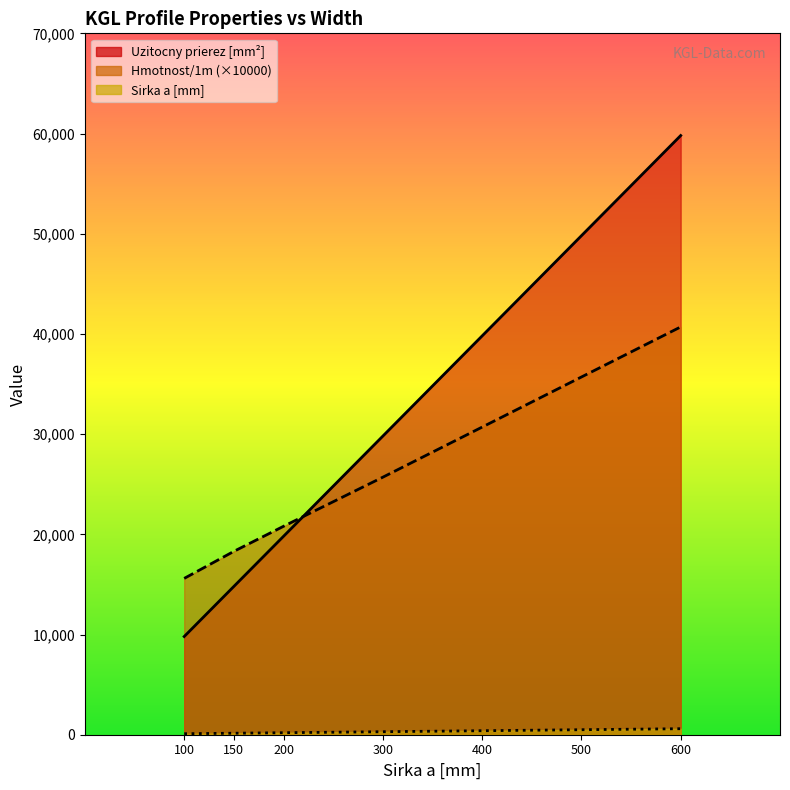

True or false: Hmotnost/1m and Uzitocny prierez [mm2] intersect in this chart.

False